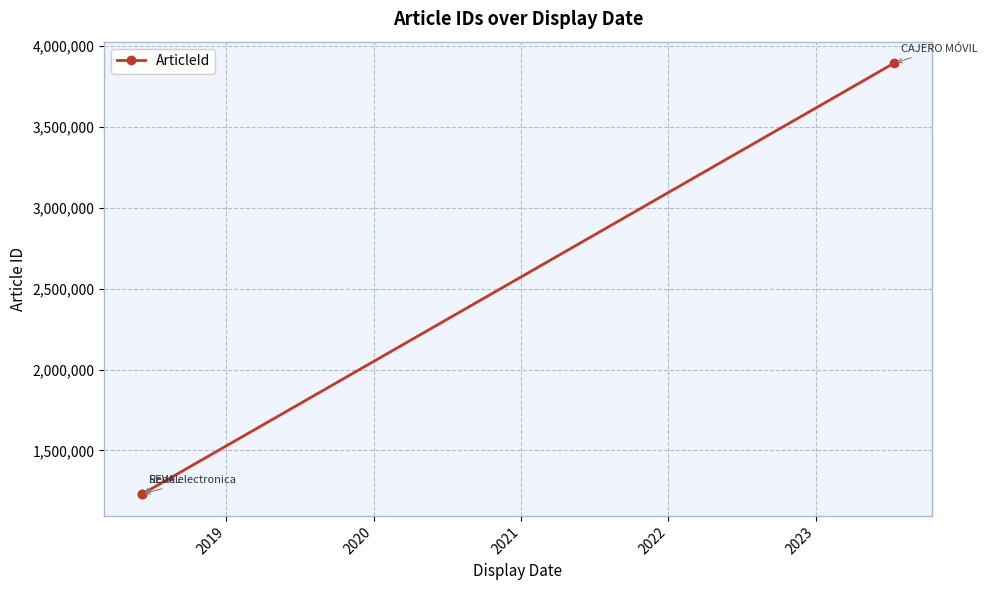

What is the difference between the maximum and minimum values?

2667053